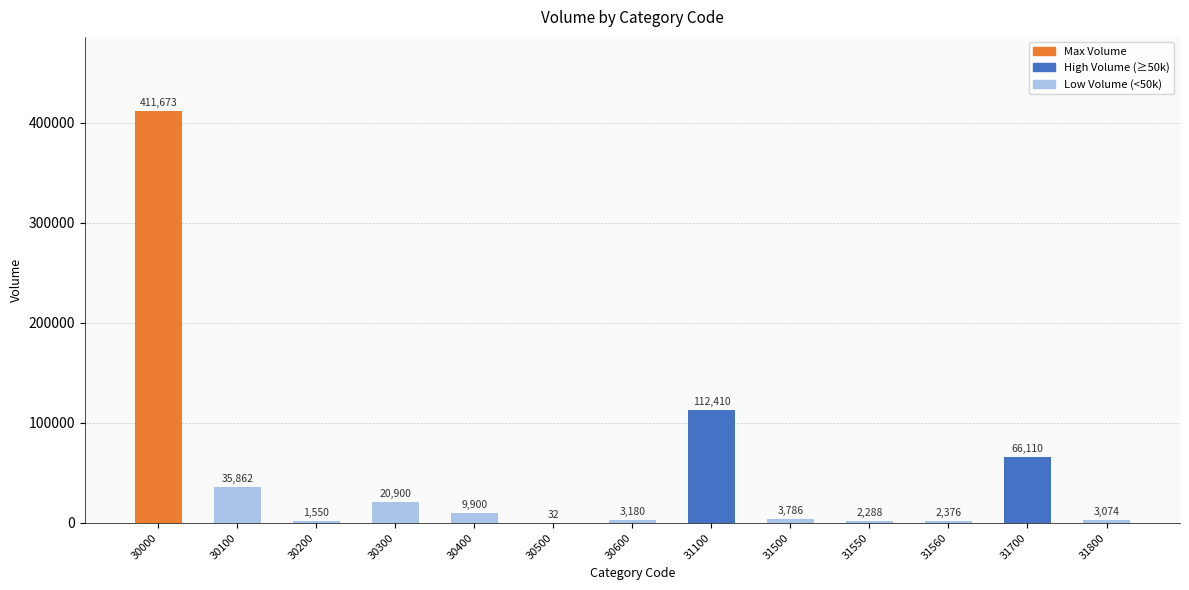

What is the sum of the values at 30000 and 31100?

524083